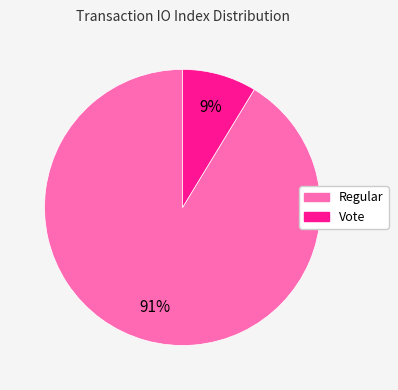

Between Vote and Regular, which is larger?

Regular